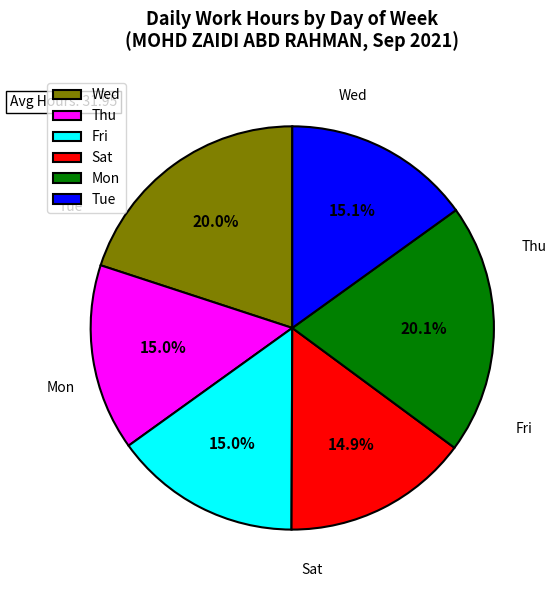

Which has a higher value, Mon or Thu?

Mon